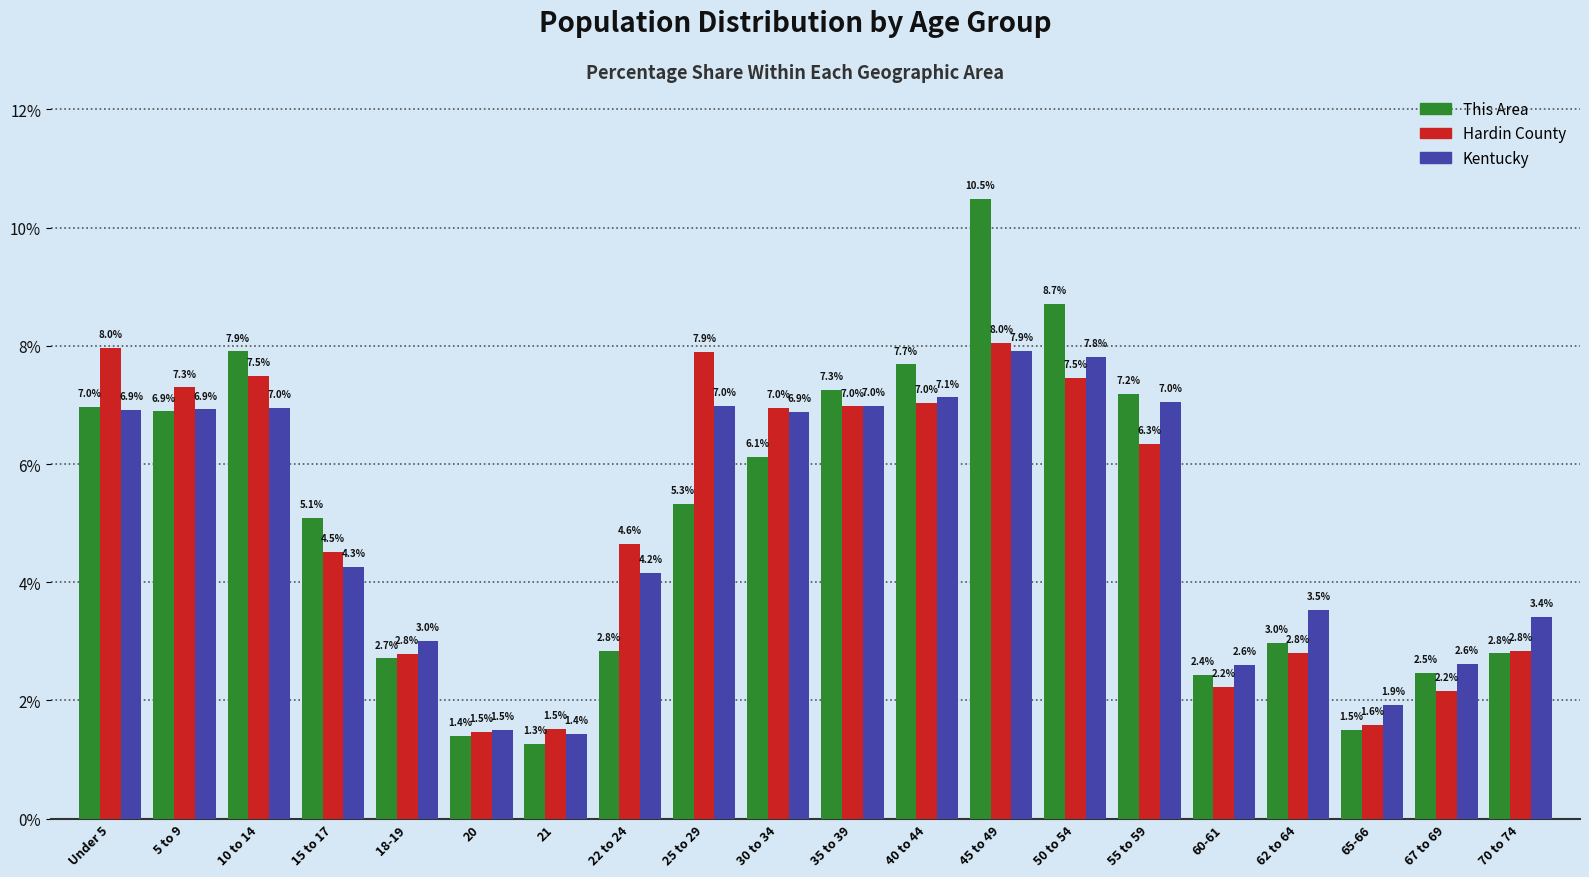

Reading left to right, extract all data points from this chart.

This Area: Under 5=7.0	5 to 9=6.9	10 to 14=7.9	15 to 17=5.1	18-19=2.7	20=1.4	21=1.3	22 to 24=2.8	25 to 29=5.3	30 to 34=6.1	35 to 39=7.3	40 to 44=7.7	45 to 49=10.5	50 to 54=8.7	55 to 59=7.2	60-61=2.4	62 to 64=3.0	65-66=1.5	67 to 69=2.5	70 to 74=2.8
Hardin County: Under 5=8.0	5 to 9=7.3	10 to 14=7.5	15 to 17=4.5	18-19=2.8	20=1.5	21=1.5	22 to 24=4.6	25 to 29=7.9	30 to 34=7.0	35 to 39=7.0	40 to 44=7.0	45 to 49=8.0	50 to 54=7.5	55 to 59=6.3	60-61=2.2	62 to 64=2.8	65-66=1.6	67 to 69=2.2	70 to 74=2.8
Kentucky: Under 5=6.9	5 to 9=6.9	10 to 14=7.0	15 to 17=4.3	18-19=3.0	20=1.5	21=1.4	22 to 24=4.2	25 to 29=7.0	30 to 34=6.9	35 to 39=7.0	40 to 44=7.1	45 to 49=7.9	50 to 54=7.8	55 to 59=7.0	60-61=2.6	62 to 64=3.5	65-66=1.9	67 to 69=2.6	70 to 74=3.4